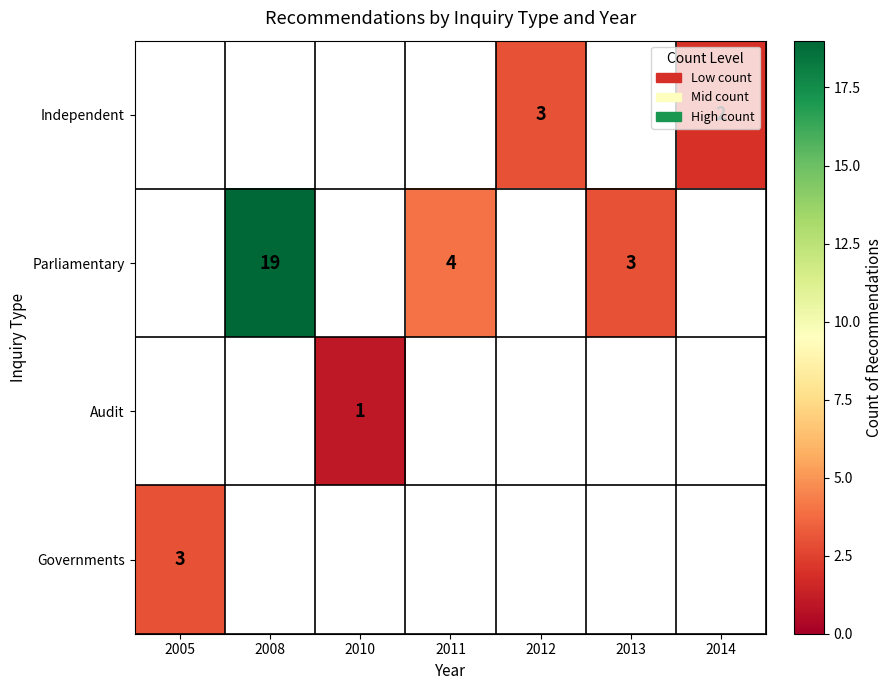

The value of Parliamentary at 2013 is 3. True or false?

True